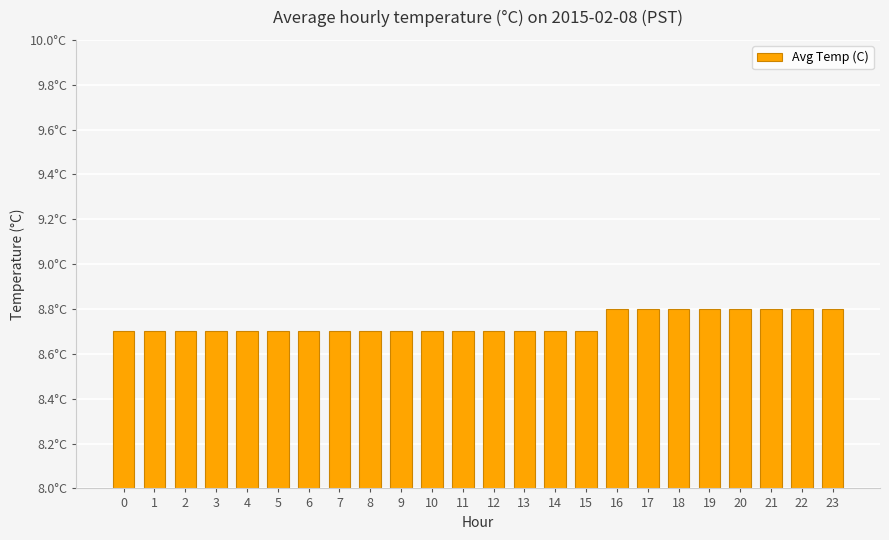

Reading left to right, what are all the values shown in this chart?

0=8.7	1=8.7	2=8.7	3=8.7	4=8.7	5=8.7	6=8.7	7=8.7	8=8.7	9=8.7	10=8.7	11=8.7	12=8.7	13=8.7	14=8.7	15=8.7	16=8.8	17=8.8	18=8.8	19=8.8	20=8.8	21=8.8	22=8.8	23=8.8